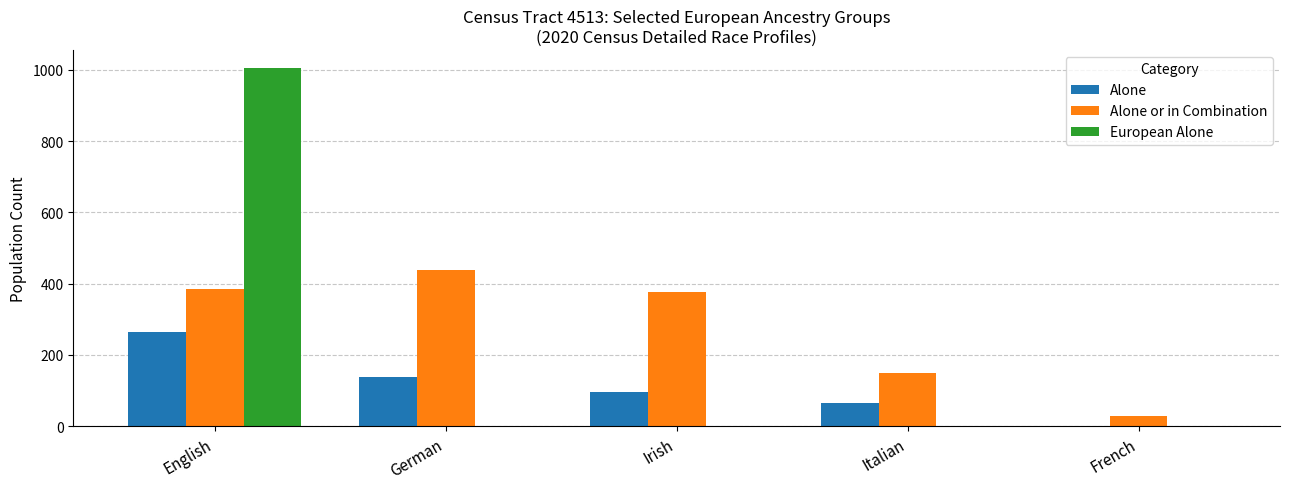

True or false: Alone has a value of 117 at French.

False